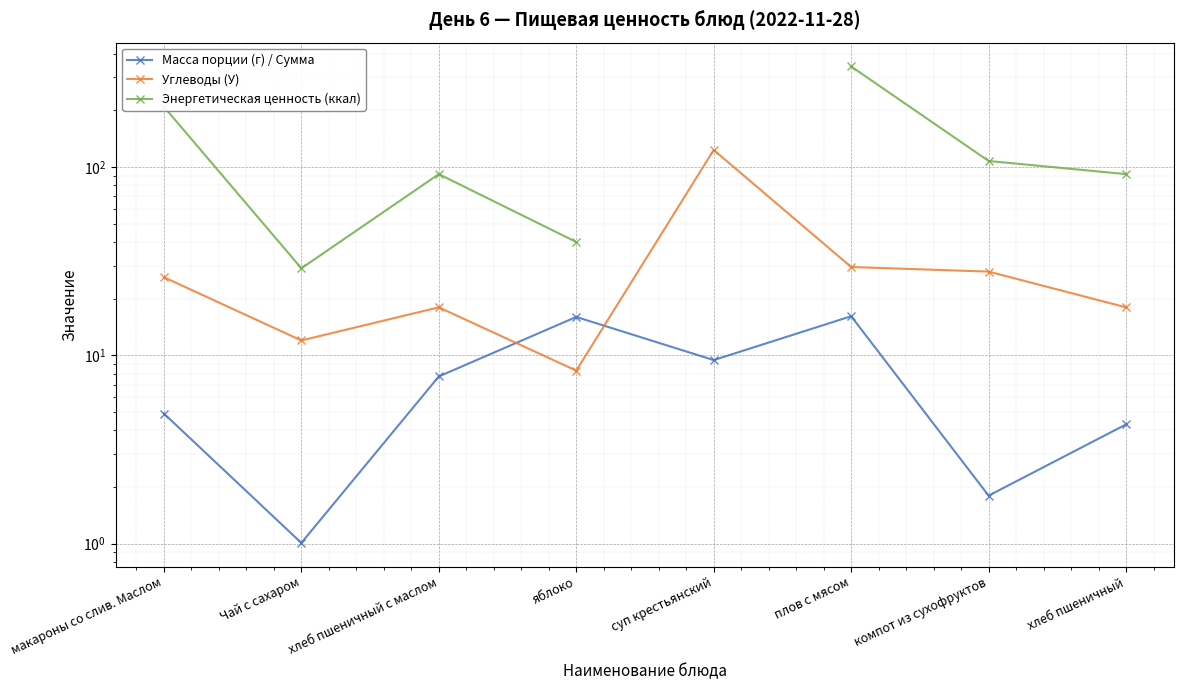

What is the difference between the Энергетическая ценность (ккал) values at Чай с сахаром and хлеб пшеничный с маслом?

62.7